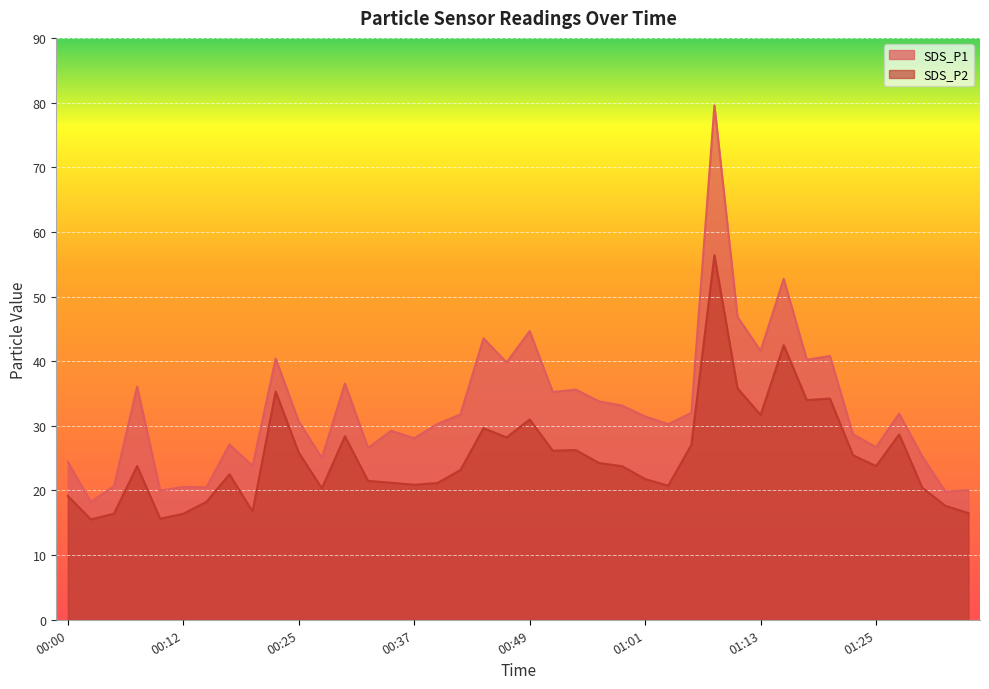

Reading left to right, what are all the values shown in this chart?

SDS_P1: 00:00=24.4	00:03=18.2	00:05=20.7	00:07=36.0	00:10=20.0	00:12=20.6	00:15=20.5	00:17=27.1	00:20=23.8	00:22=40.4	00:25=30.7	00:27=25.0	00:29=36.5	00:32=26.6	00:34=29.2	00:37=28.1	00:39=30.3	00:42=31.8	00:44=43.5	00:46=39.8	00:49=44.6	00:51=35.2	00:54=35.6	00:56=33.8	00:59=33.1	01:01=31.4	01:03=30.2	01:06=32.0	01:08=79.5	01:11=46.9	01:13=41.6	01:16=52.7	01:18=40.2	01:21=40.8	01:23=28.7	01:25=26.7	01:28=31.9	01:30=25.3	01:33=19.8	01:35=20.1
SDS_P2: 00:00=19.1	00:03=15.5	00:05=16.4	00:07=23.8	00:10=15.6	00:12=16.4	00:15=18.2	00:17=22.5	00:20=16.8	00:22=35.3	00:25=25.9	00:27=20.3	00:29=28.4	00:32=21.5	00:34=21.2	00:37=20.9	00:39=21.1	00:42=23.1	00:44=29.6	00:46=28.2	00:49=31.0	00:51=26.1	00:54=26.2	00:56=24.2	00:59=23.8	01:01=21.8	01:03=20.7	01:06=27.1	01:08=56.4	01:11=35.8	01:13=31.7	01:16=42.5	01:18=34.0	01:21=34.2	01:23=25.4	01:25=23.8	01:28=28.7	01:30=20.4	01:33=17.6	01:35=16.5